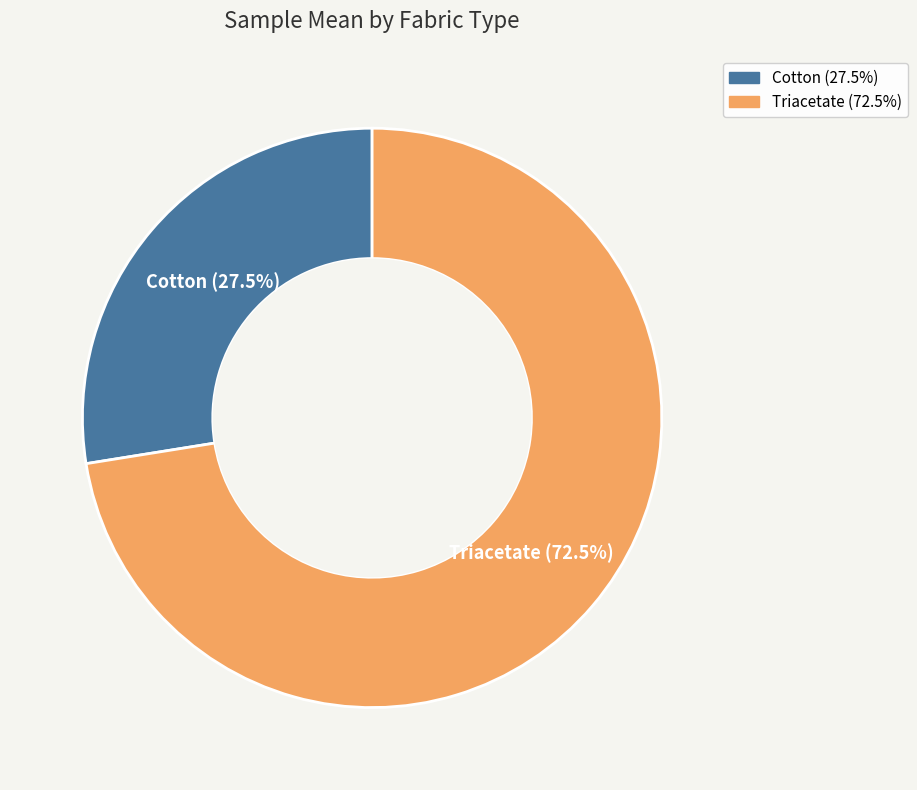

Is there a majority slice in this chart?

Yes